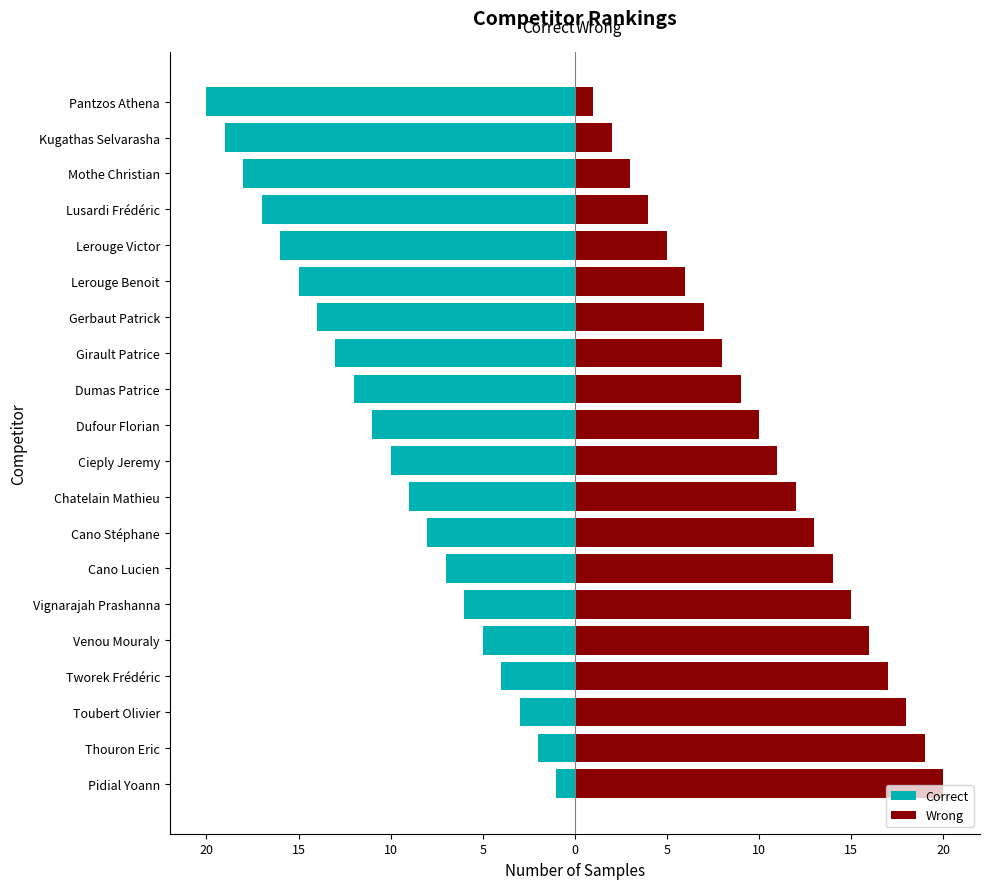

Which series has the largest total across all categories?

Wrong